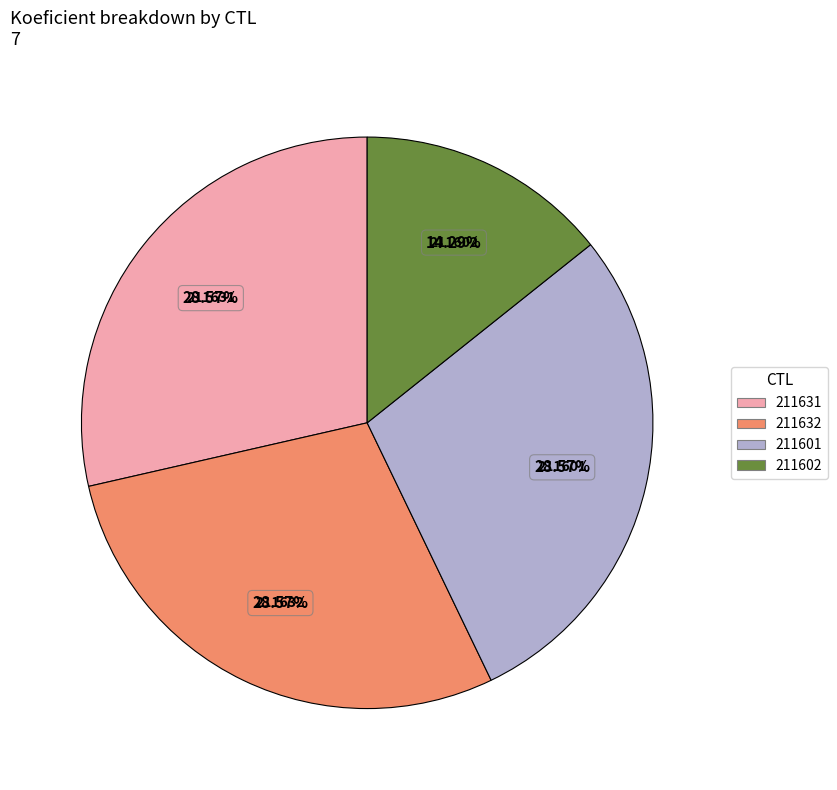

To the nearest percent, what is the difference between the largest and smallest slice percentages?

14%